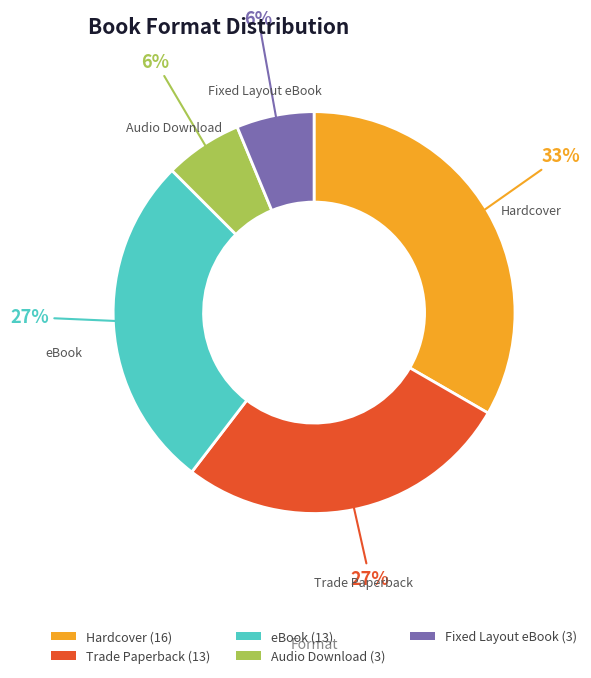

Combined, do Hardcover and Trade Paperback account for over 50%?

Yes